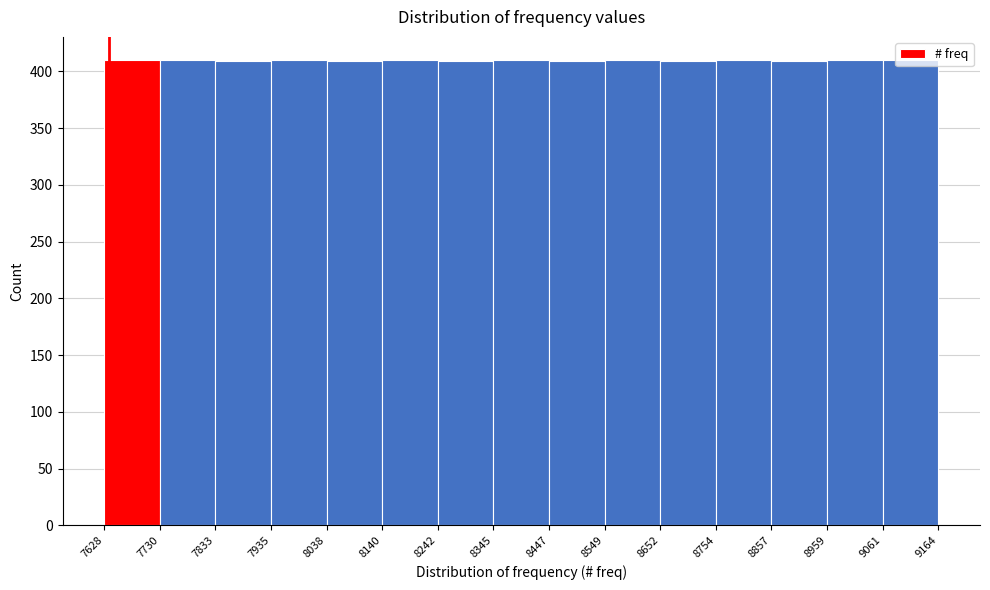

Reading left to right, list every bar in this chart as the range it spans on the x-axis followed by its height. The values are not printed on the chart, so give them approximately, as read against the axis.

7628 to 7730: 410
7730 to 7833: 410
7833 to 7935: 410
7935 to 8038: 410
8038 to 8140: 410
8140 to 8242: 410
8242 to 8345: 410
8345 to 8447: 410
8447 to 8549: 410
8549 to 8652: 410
8652 to 8754: 410
8754 to 8857: 410
8857 to 8959: 410
8959 to 9061: 410
9061 to 9164: 410